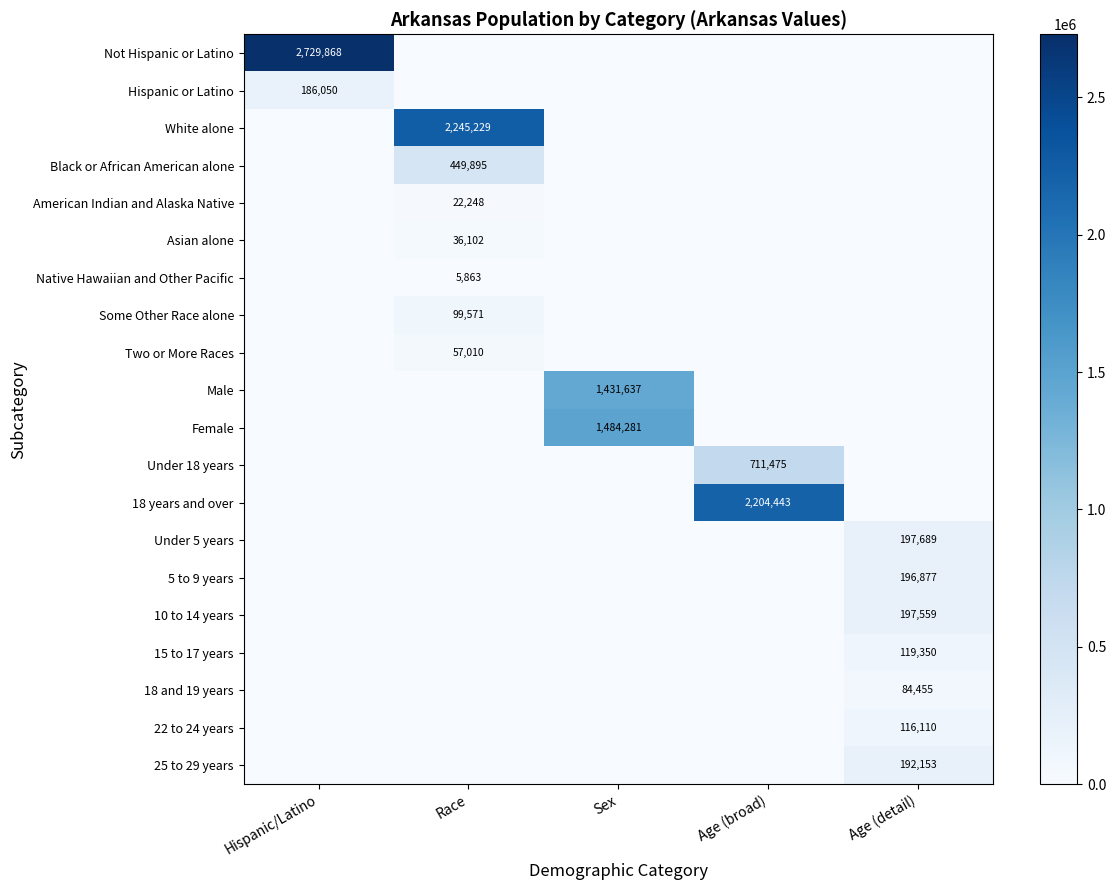

Which series changed the most between Sex and Age (broad)?

18 years and over